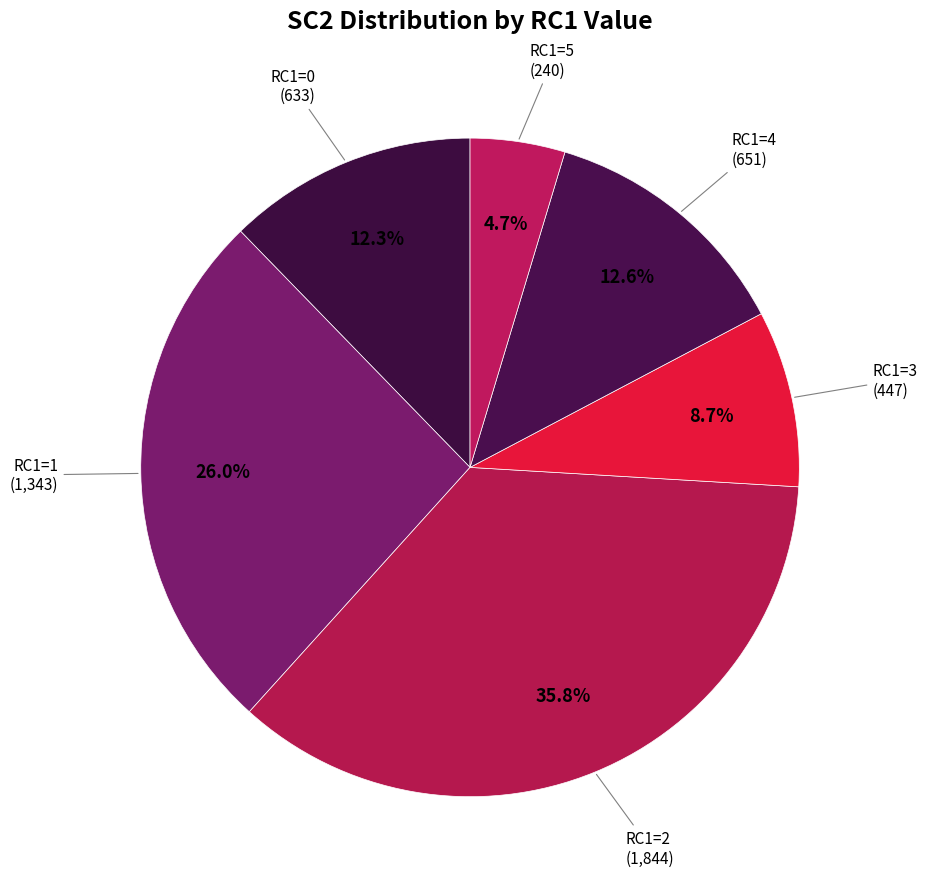

To the nearest percent, what is the combined percentage of RC1=4 and RC1=0?

25%